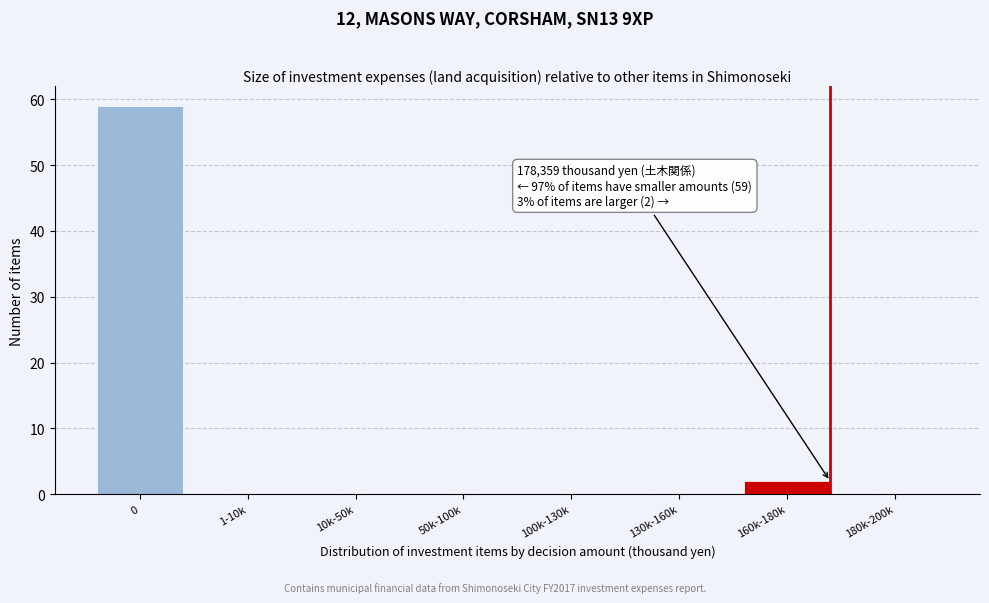

Reading left to right, list all the values displayed in this chart.

0=59	1-10k=0	10k-50k=0	50k-100k=0	100k-130k=0	130k-160k=0	160k-180k=2	180k-200k=0